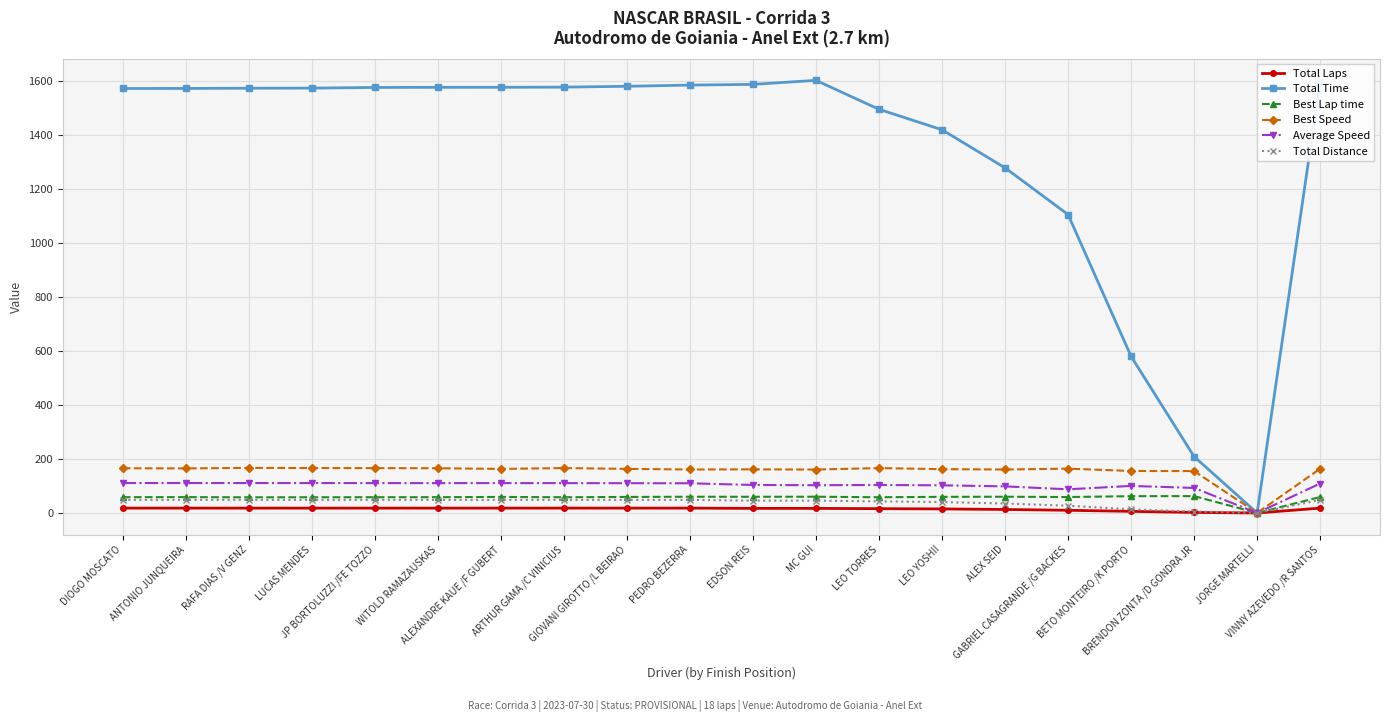

Which series has the largest range (max minus min)?

Total Time